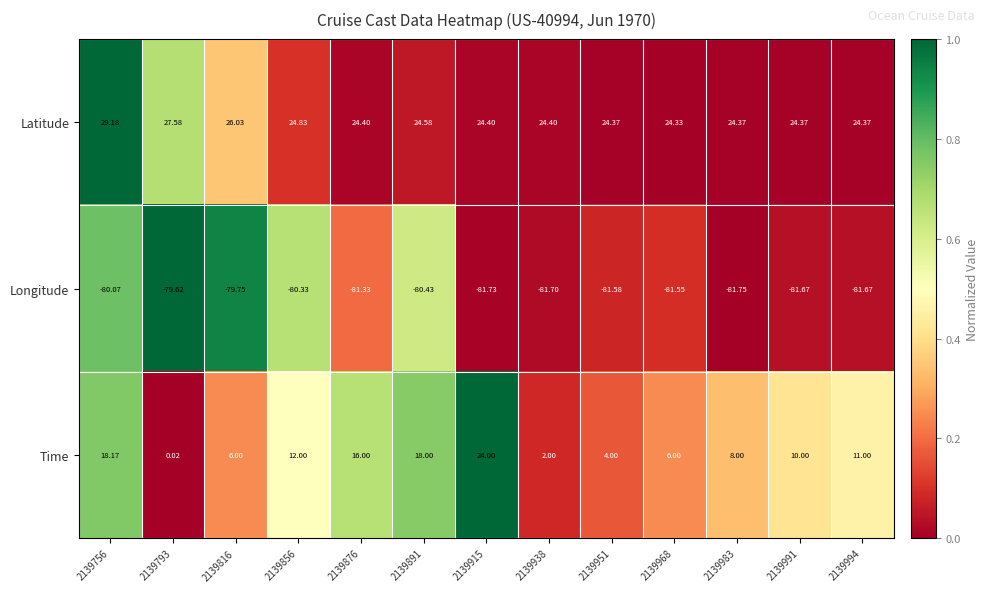

At which category is the sum across all series the highest?

2139756